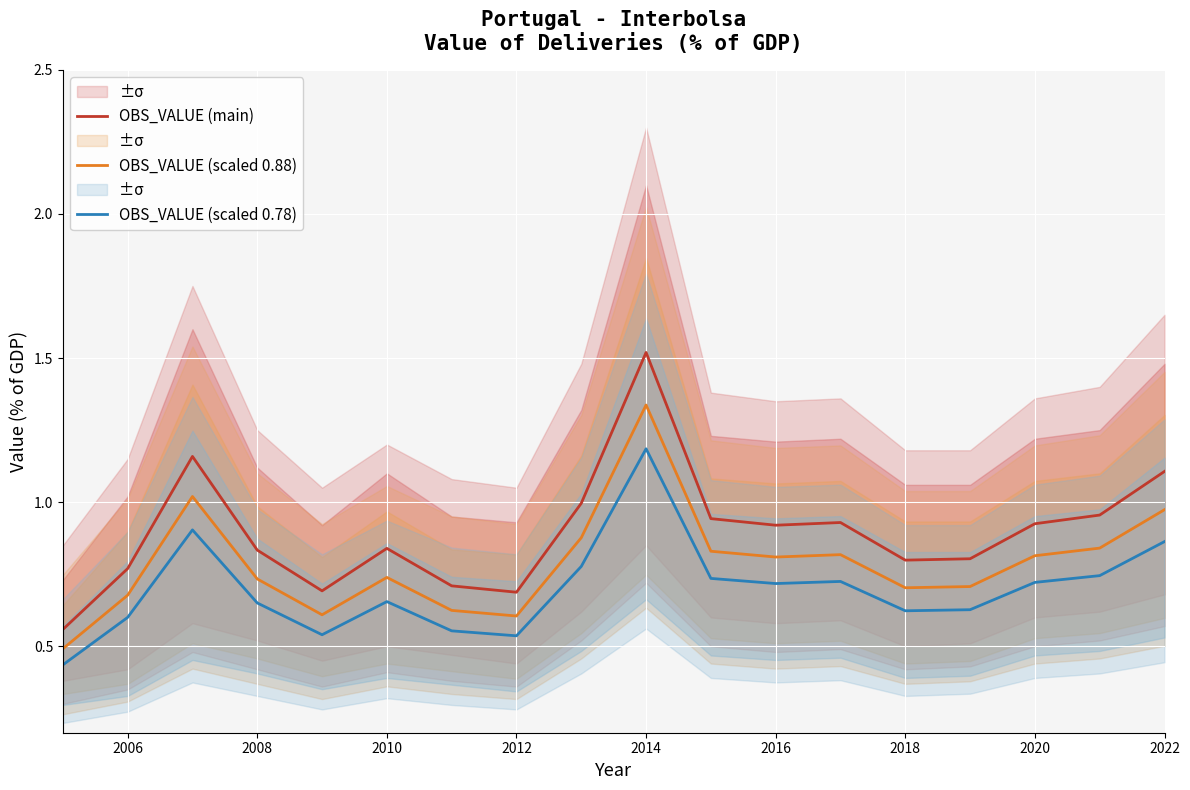

True or false: OBS_VALUE (scaled 0.88) and OBS_VALUE (main) intersect in this chart.

False